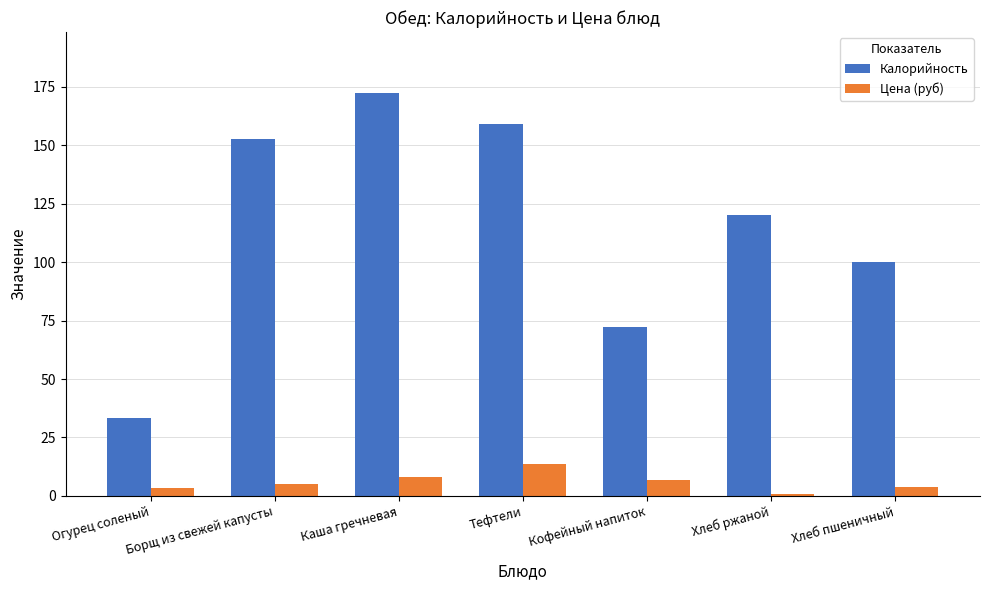

At how many categories does at least one series exceed 156?

2